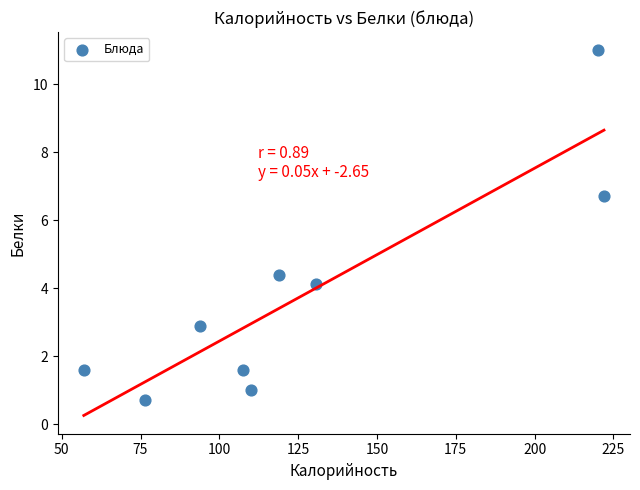

What Y value in the scatter plot is closest to 5?

4.4